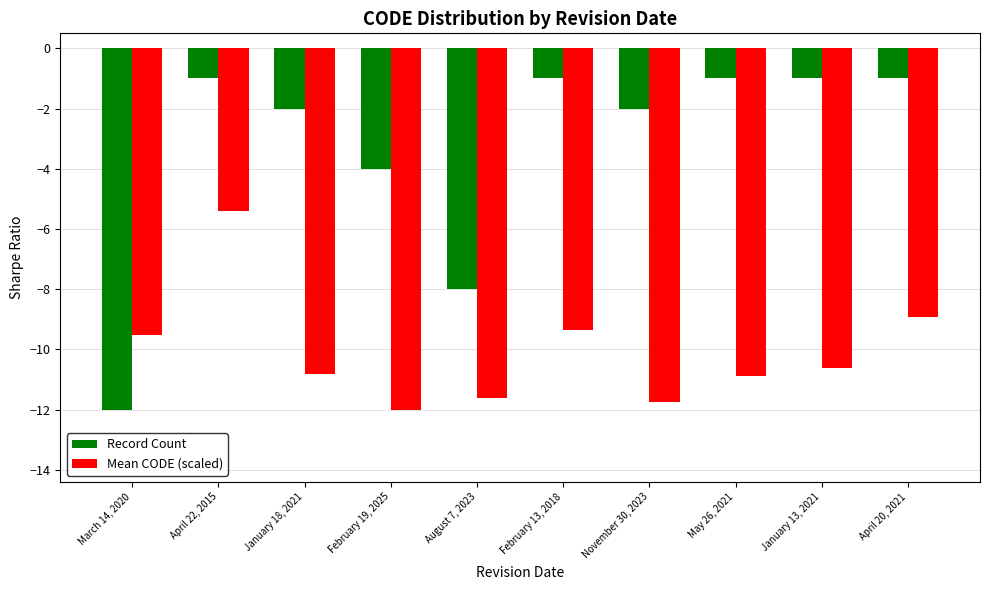

Reading left to right, extract all data points from this chart.

Record Count: March 14, 2020=-12.0	April 22, 2015=-1.0	January 18, 2021=-2.0	February 19, 2025=-4.0	August 7, 2023=-8.0	February 13, 2018=-1.0	November 30, 2023=-2.0	May 26, 2021=-1.0	January 13, 2021=-1.0	April 20, 2021=-1.0
Mean CODE (scaled): March 14, 2020=-9.5	April 22, 2015=-5.4	January 18, 2021=-10.8	February 19, 2025=-12.0	August 7, 2023=-11.6	February 13, 2018=-9.3	November 30, 2023=-11.7	May 26, 2021=-10.9	January 13, 2021=-10.6	April 20, 2021=-8.9